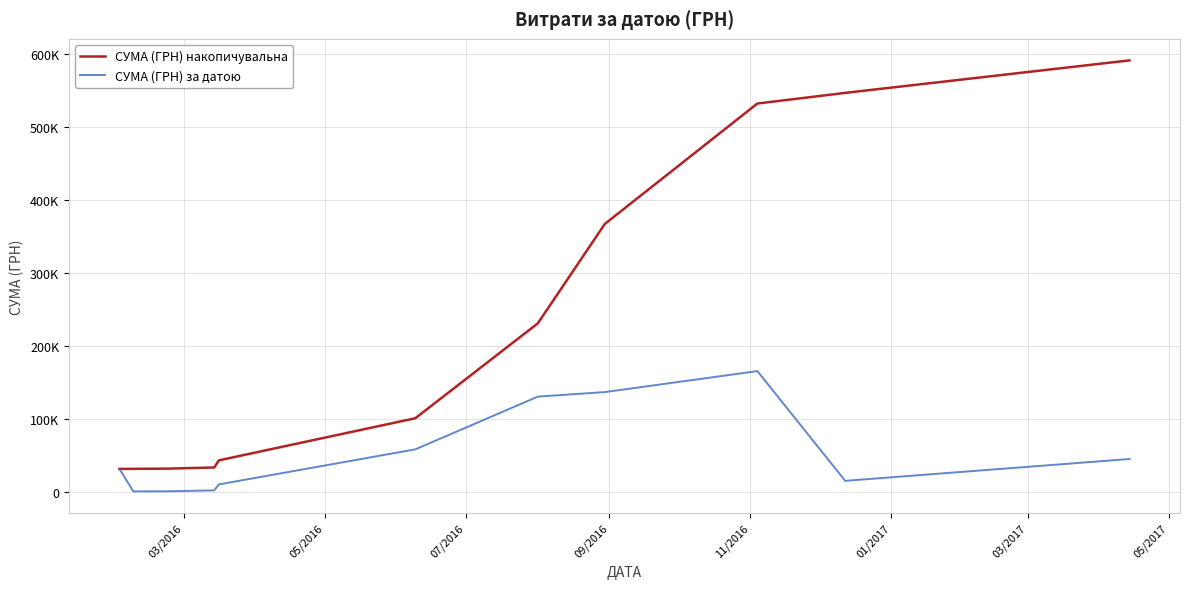

True or false: СУМА (ГРН) накопичувальна and СУМА (ГРН) за датою cross at least once.

False